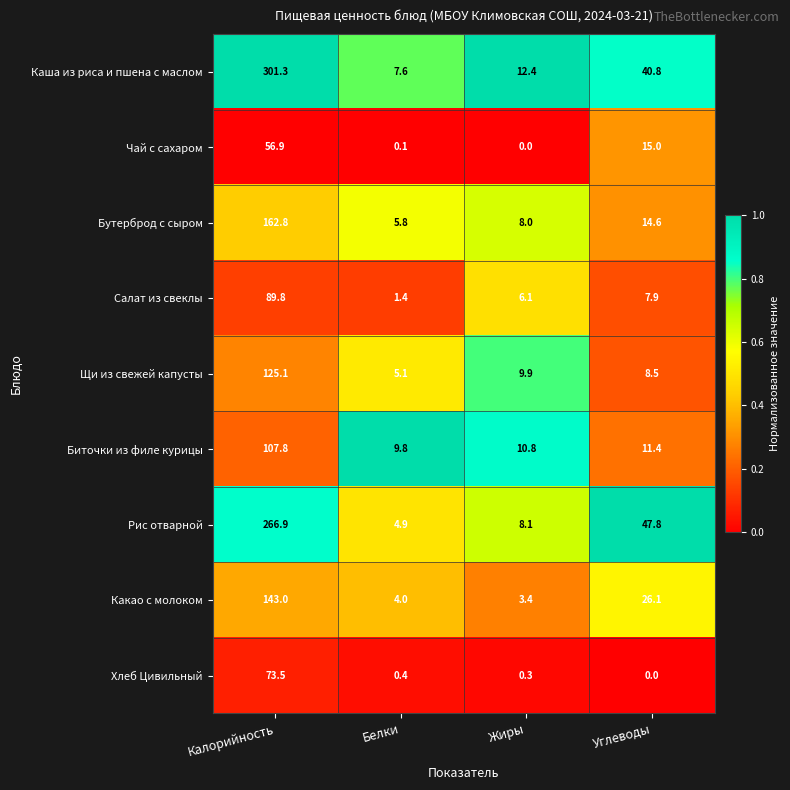

List the series in order of their peak value, lowest first.

Чай с сахаром, Хлеб Цивильный, Салат из свеклы, Биточки из филе курицы, Щи из свежей капусты, Какао с молоком, Бутерброд с сыром, Рис отварной, Каша из риса и пшена с маслом